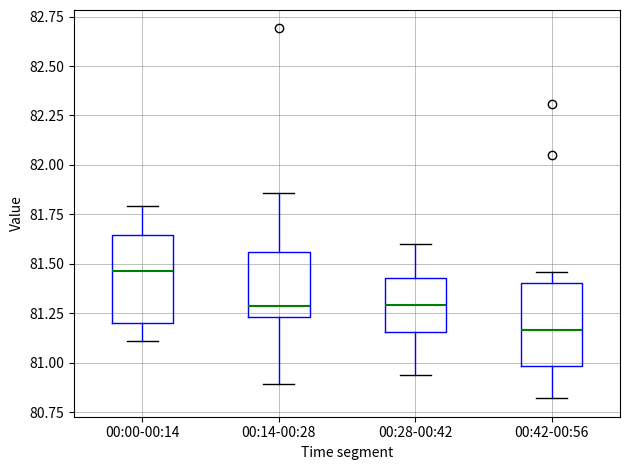

Where does the upper whisker of the box for 00:00-00:14 end on the y-axis? The values are not printed on the chart, so give them approximately, as read against the axis.

81.80